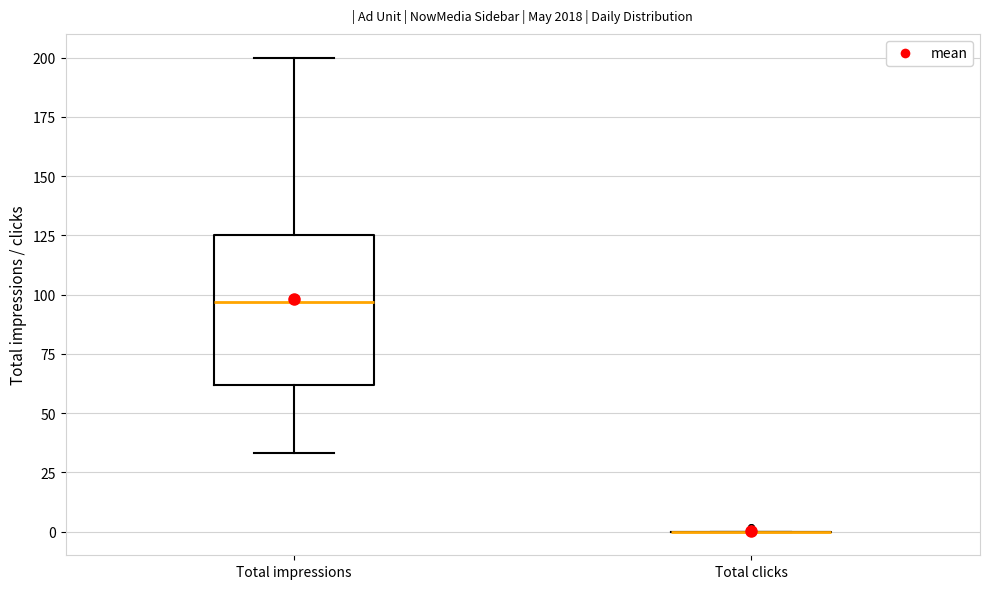

Reading left to right, read every box against the y-axis: the position of its median line, the range the box covers, and the ends of its whiskers. The values are not printed on the chart, so give them approximately, as read against the axis.

Total impressions: median 95, box 60 to 125, whiskers 35 to 200
Total clicks: box collapsed to a line at 0, whiskers 0 to 0